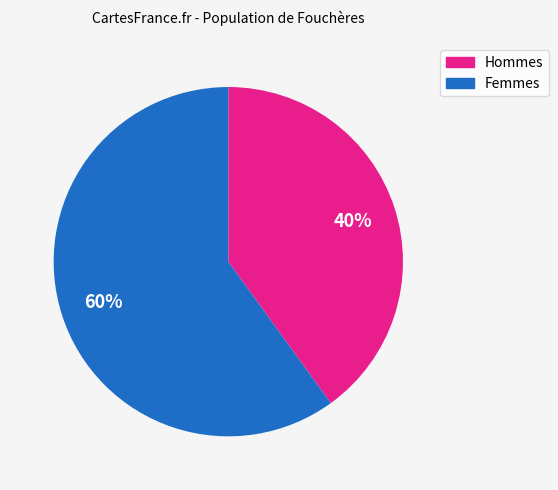

Is there any slice that represents more than half of the pie?

Yes